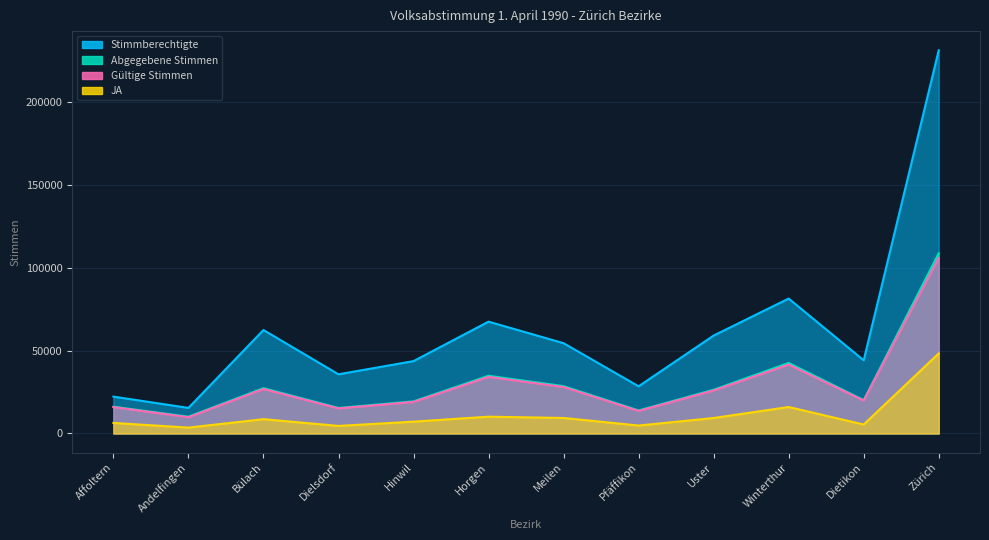

True or false: JA and Gültige Stimmen intersect in this chart.

False